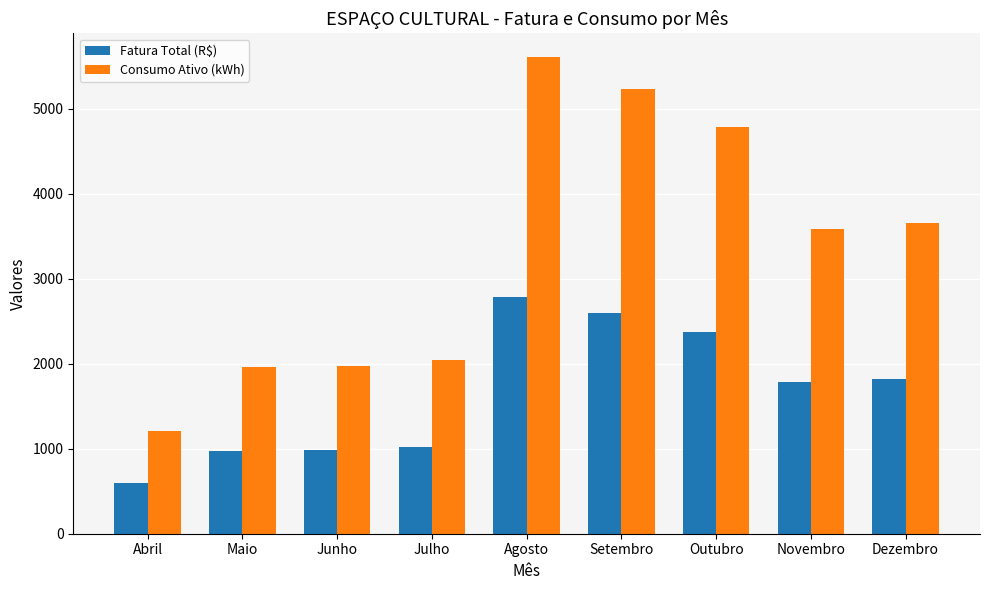

Is the value of Fatura Total (R$) at Setembro greater than the value of Consumo Ativo (kWh) at Junho?

Yes